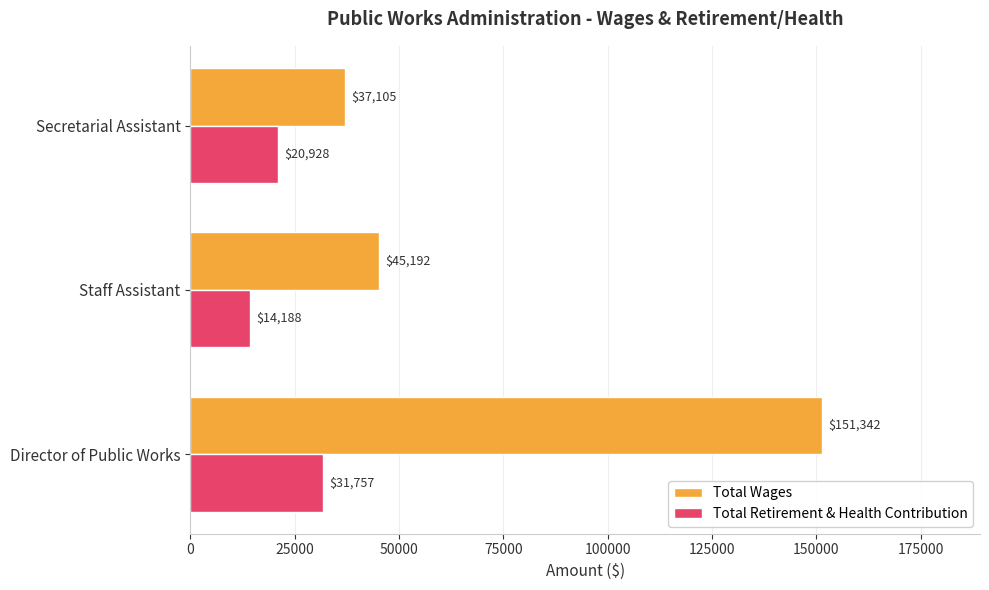

Between Director of Public Works and Staff Assistant, which series saw the biggest shift?

Total Wages